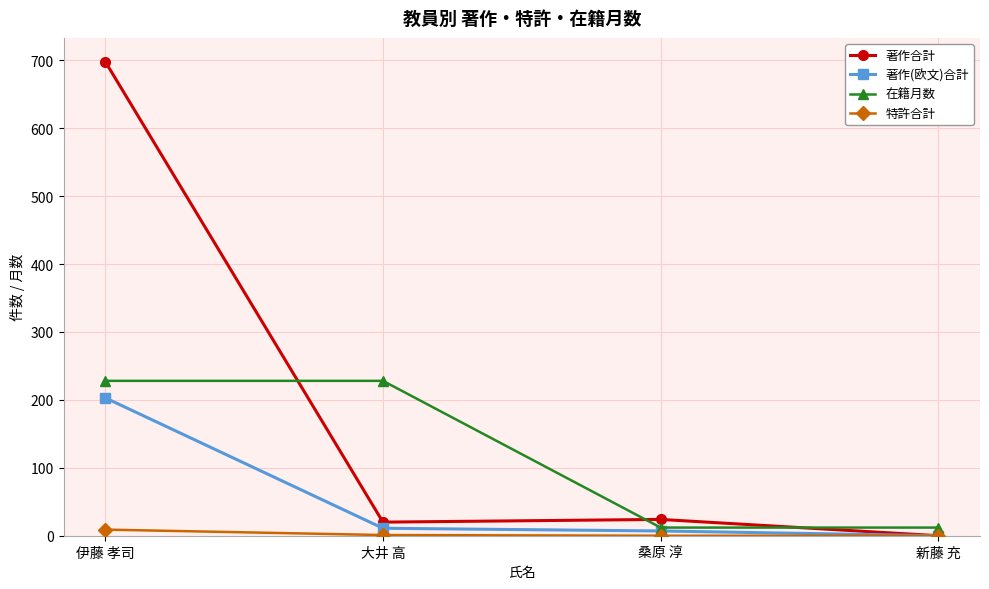

Is it true that 著作(欧文)合計 equals 203 at 伊藤 孝司?

True